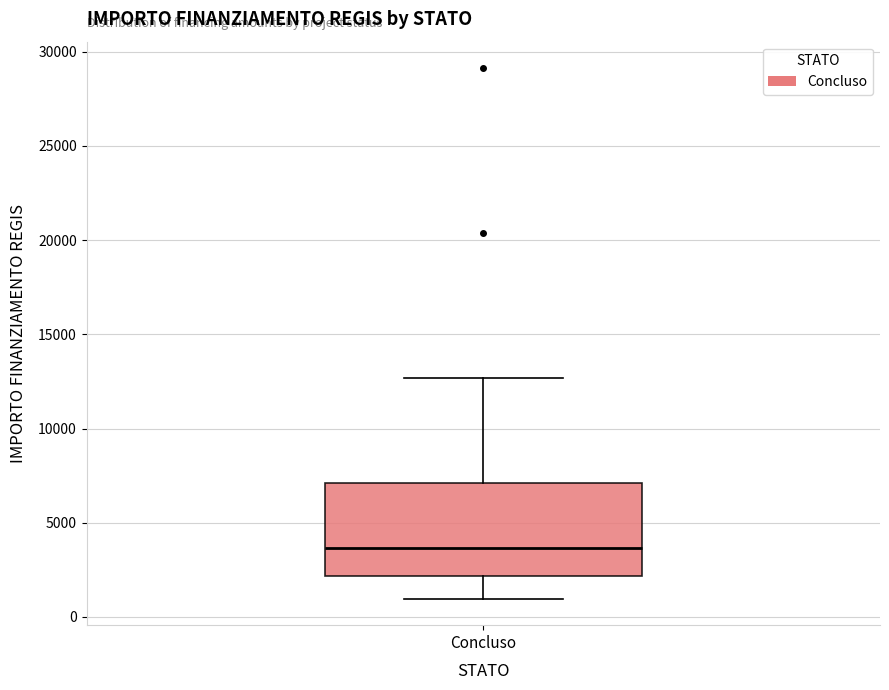

Read this box plot against the y-axis: the position of the median line, the range covered by the box, and the ends of both whiskers. The values are not printed on the chart, so give them approximately, as read against the axis.

median 3500, box 2000 to 7000, whiskers 1000 to 12500